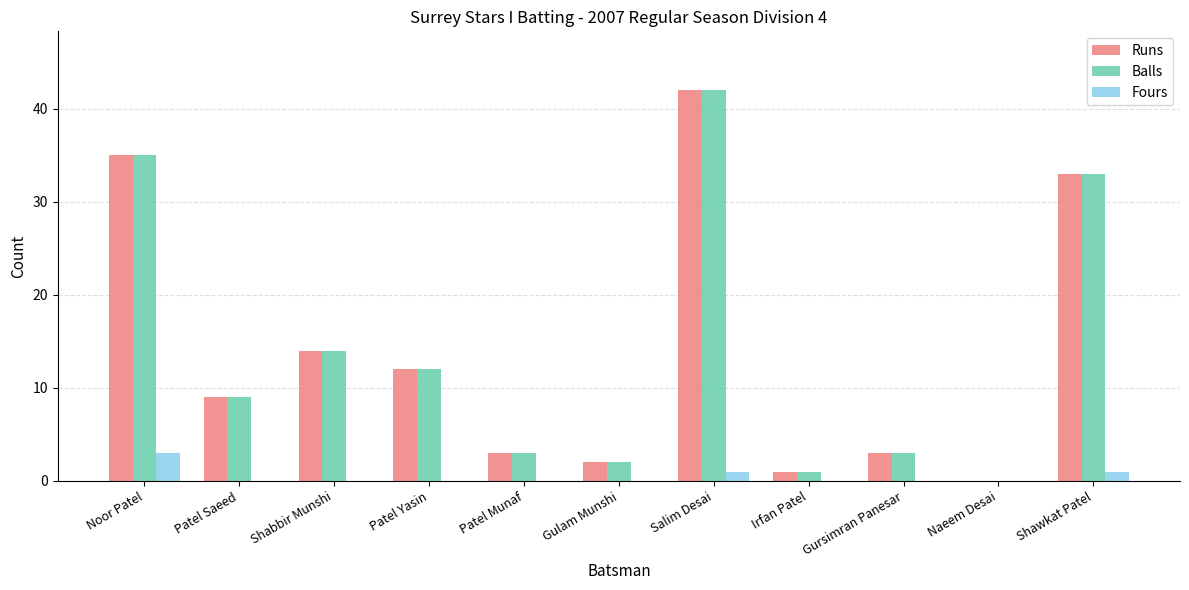

At which category does the chart reach its peak across all series?

Salim Desai